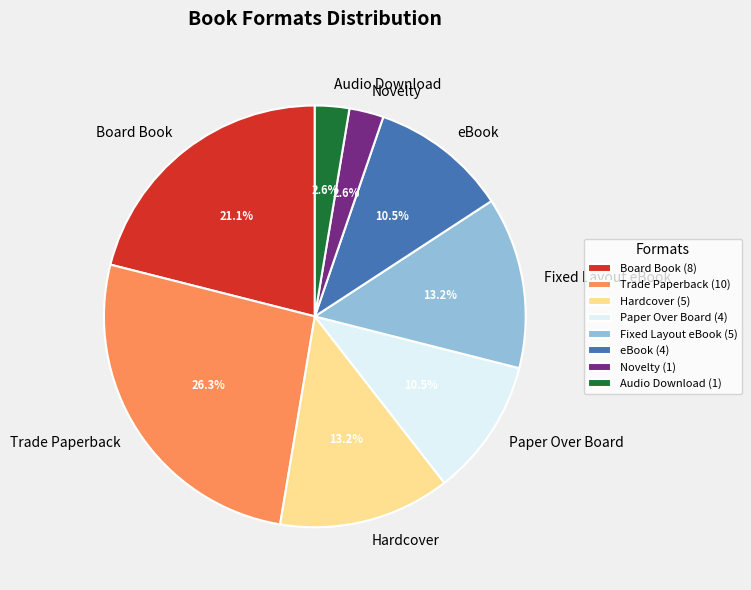

Is there a majority slice in this chart?

No